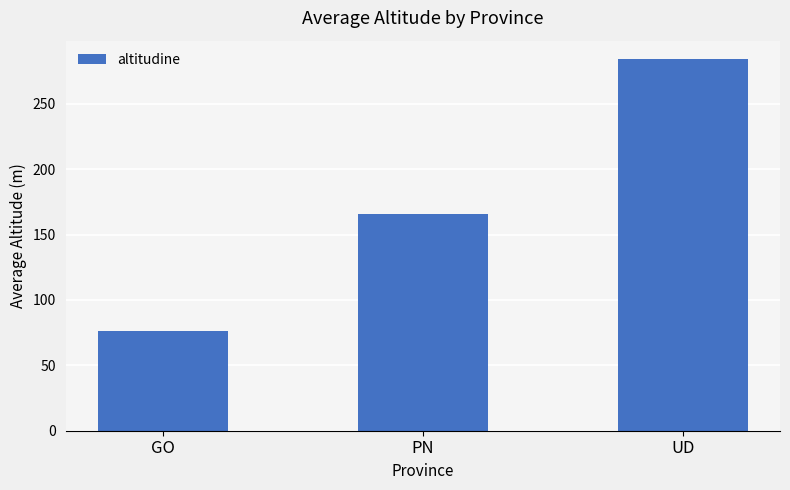

What is the maximum value shown in the chart?

284